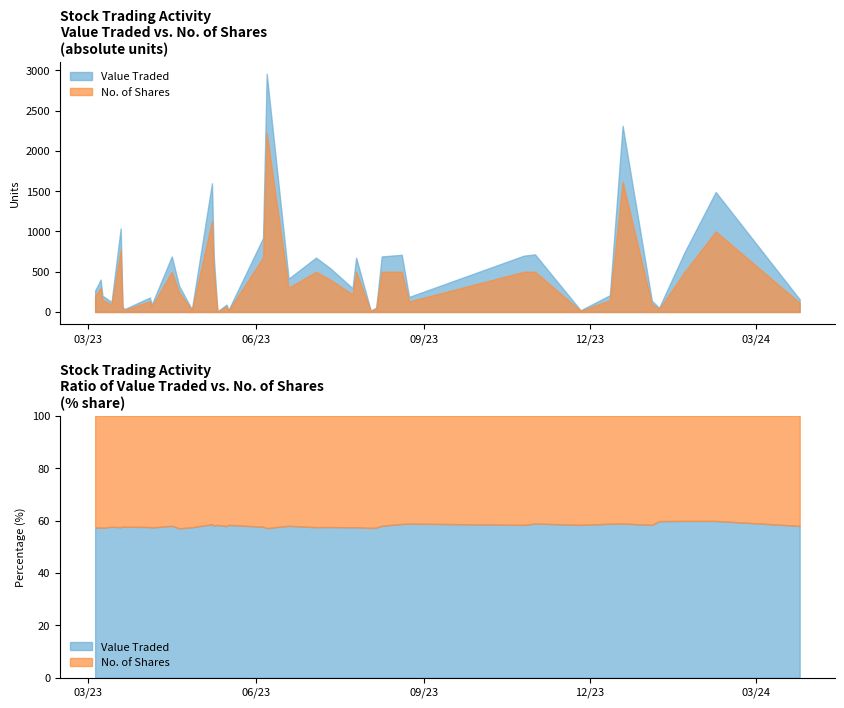

At which category is the sum across all series the highest?

07/06/2023